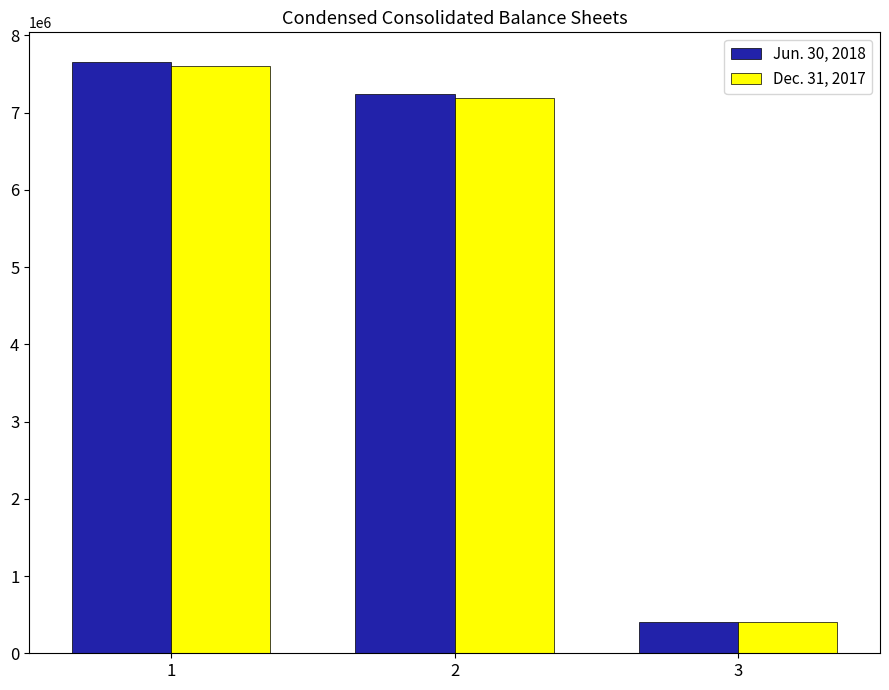

How many values in the Jun. 30, 2018 series are below 7244233?

1